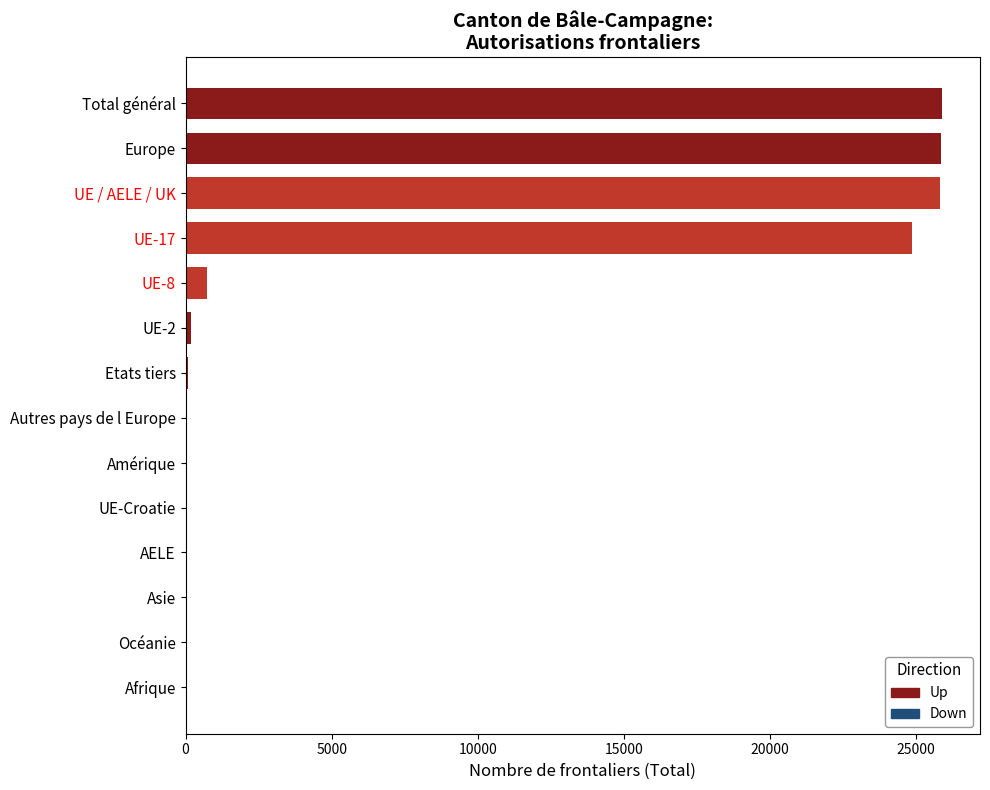

The value at UE / AELE / UK is 8920. True or false?

False